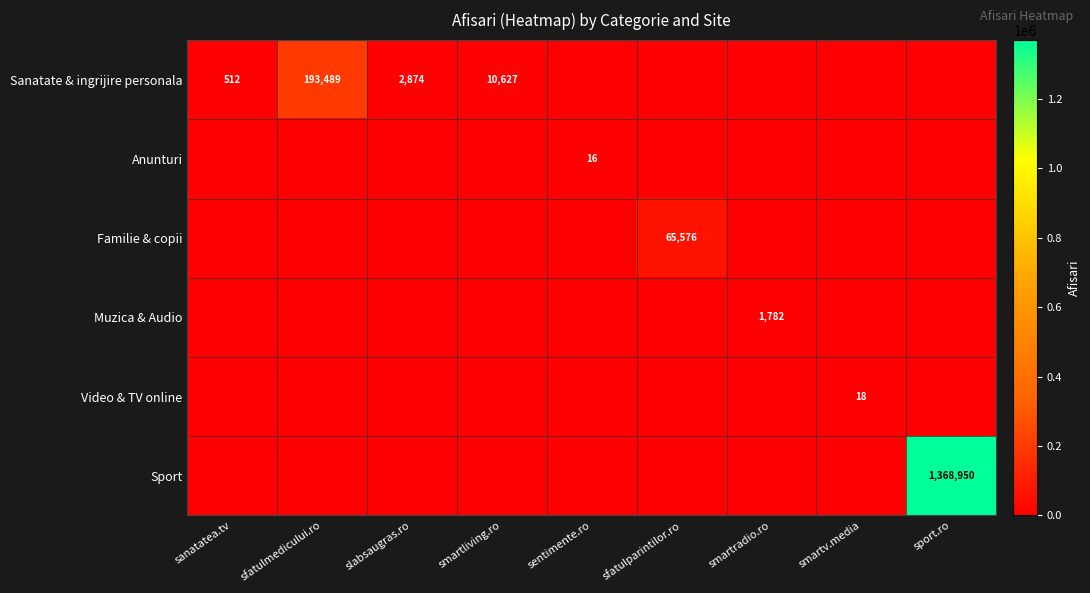

Is it true that Sanatate & ingrijire personala equals 18121 at smartliving.ro?

False